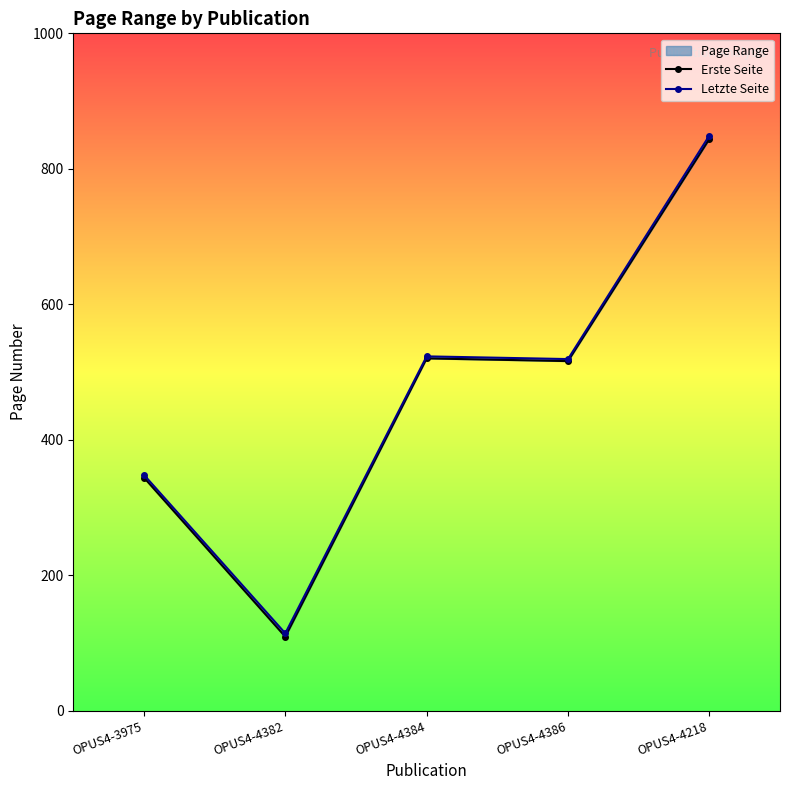

What is the difference between the maximum and minimum values in the Erste Seite series?

735